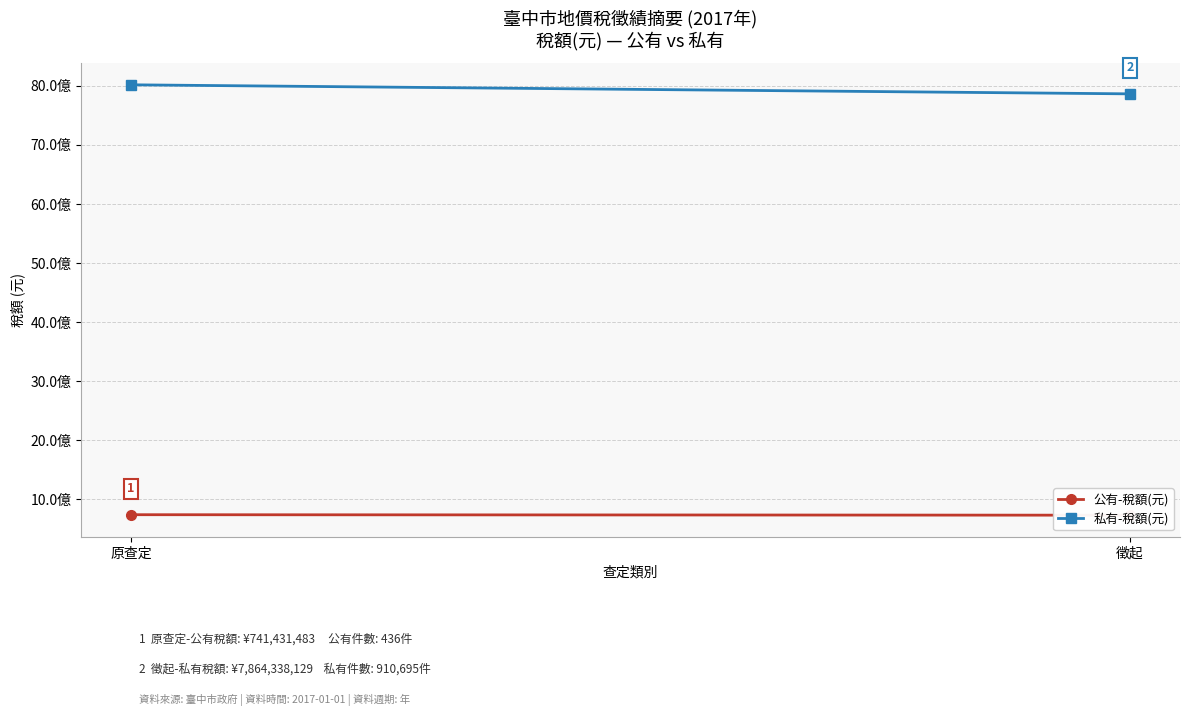

At 徵起, list the series in order from smallest to largest.

公有-稅額(元), 私有-稅額(元)